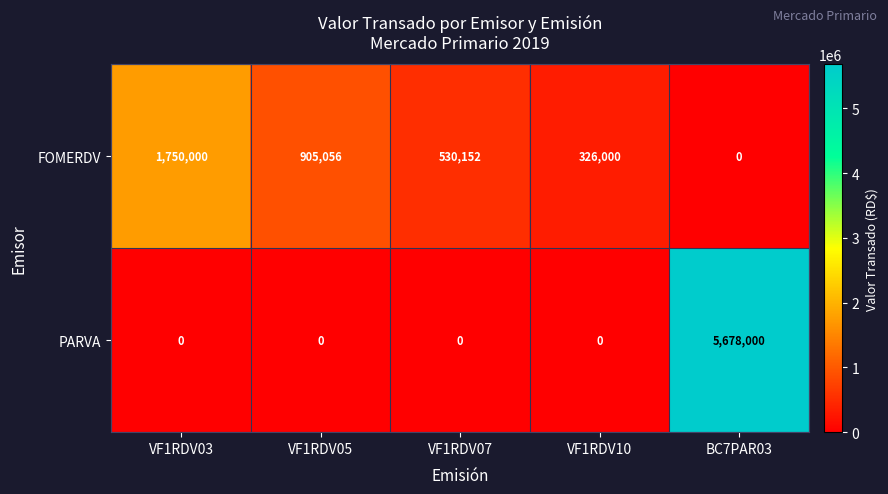

Reading left to right, transcribe all the data shown in this chart.

FOMERDV: VF1RDV03=1750000	VF1RDV05=905056	VF1RDV07=530152	VF1RDV10=326000	BC7PAR03=0
PARVA: VF1RDV03=0	VF1RDV05=0	VF1RDV07=0	VF1RDV10=0	BC7PAR03=5678000